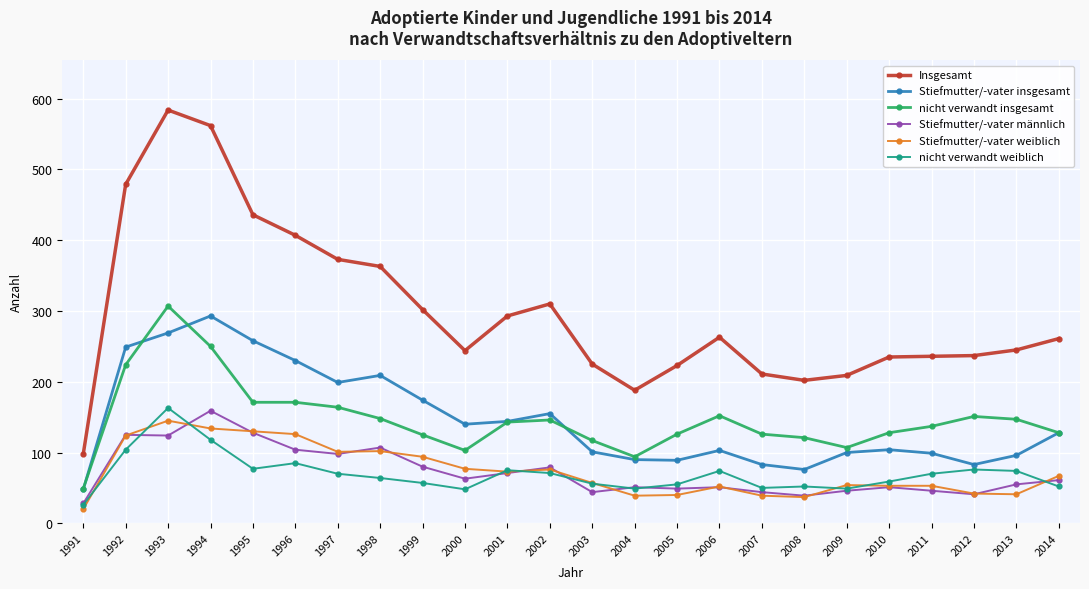

What is the sum of all nicht verwandt insgesamt values?

3535